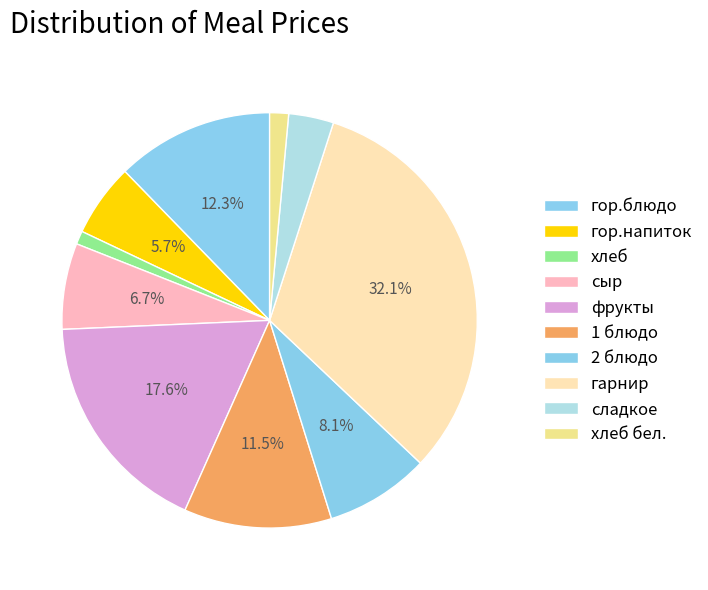

Rank the categories by value from lowest to highest.

хлеб, хлеб бел., сладкое, гор.напиток, сыр, 2 блюдо, 1 блюдо, гор.блюдо, фрукты, гарнир